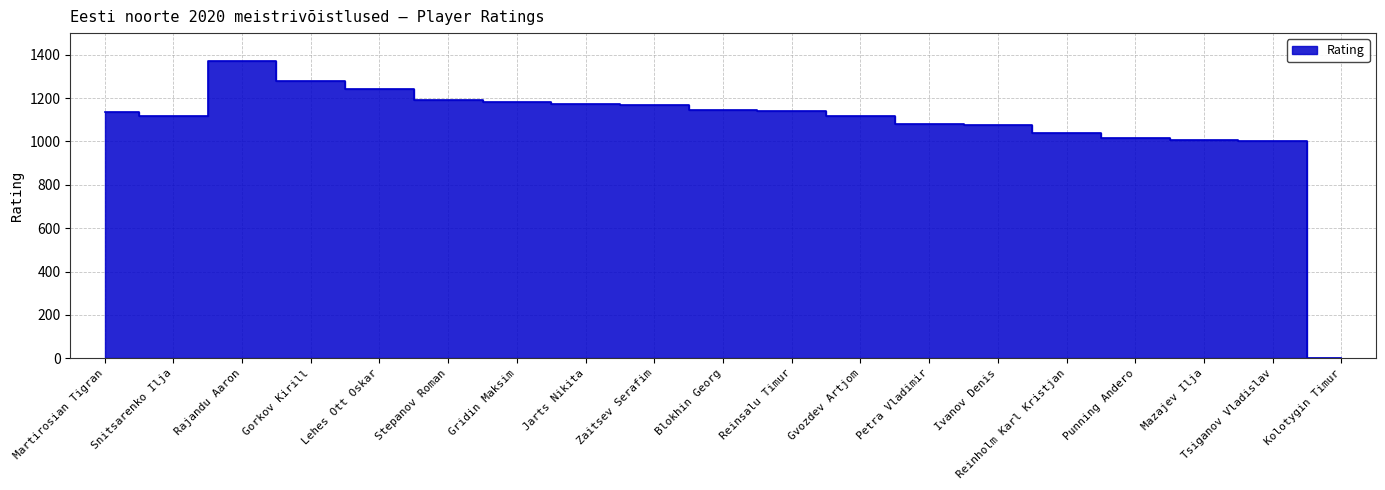

What is the greatest value displayed?

1373